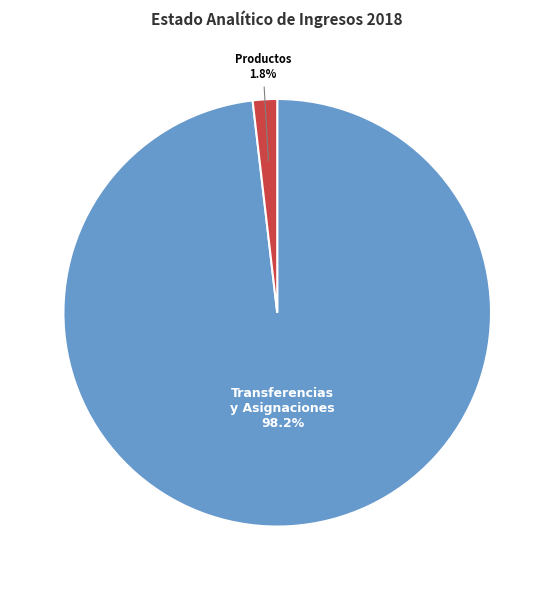

Does any single category account for the majority?

Yes